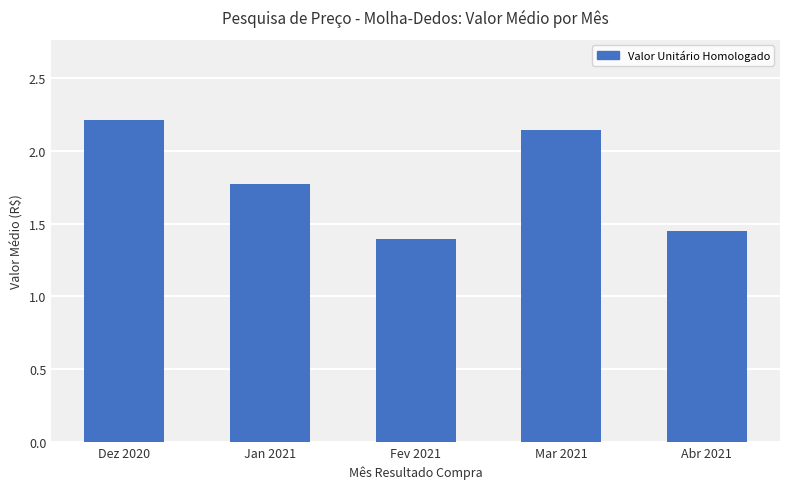

Is it true that the value at Fev 2021 is 1.4?

True